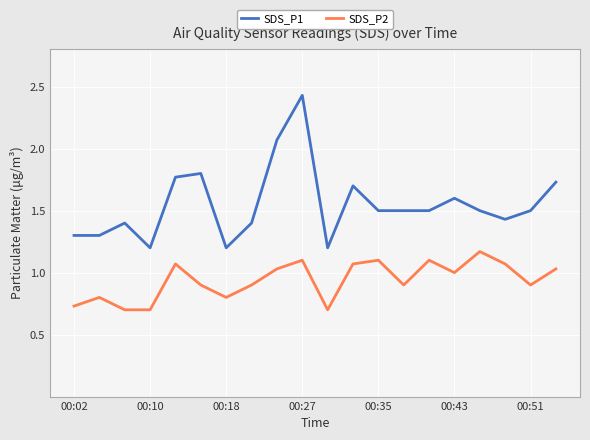

List the series in order of their overall mean, lowest first.

SDS_P2, SDS_P1